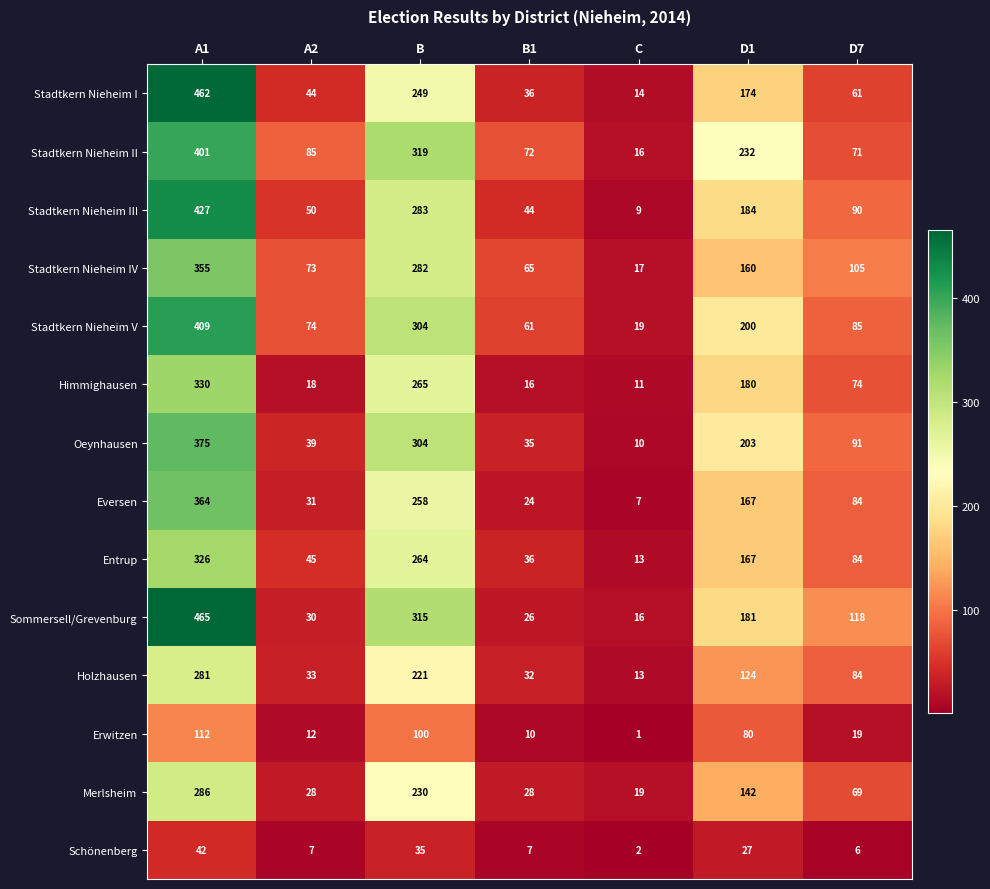

Rank the categories by Eversen value from lowest to highest.

C, B1, A2, D7, D1, B, A1